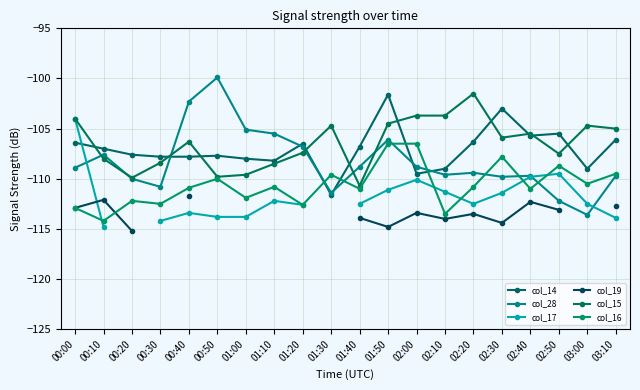

Which series has the largest total across all categories?

col_15